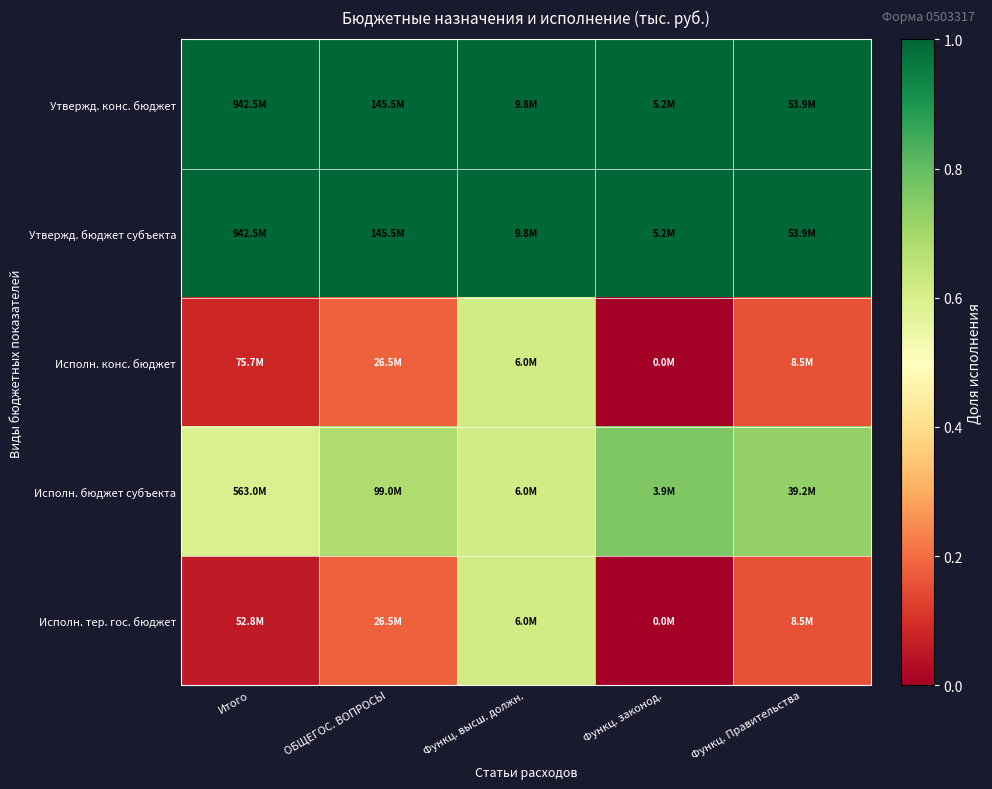

Which label corresponds to the smallest value in the chart?

Функц. законод.